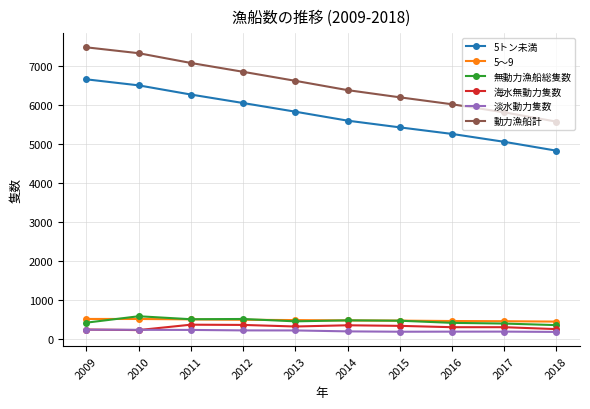

At which label does 海水無動力隻数 first exceed 323?

2011